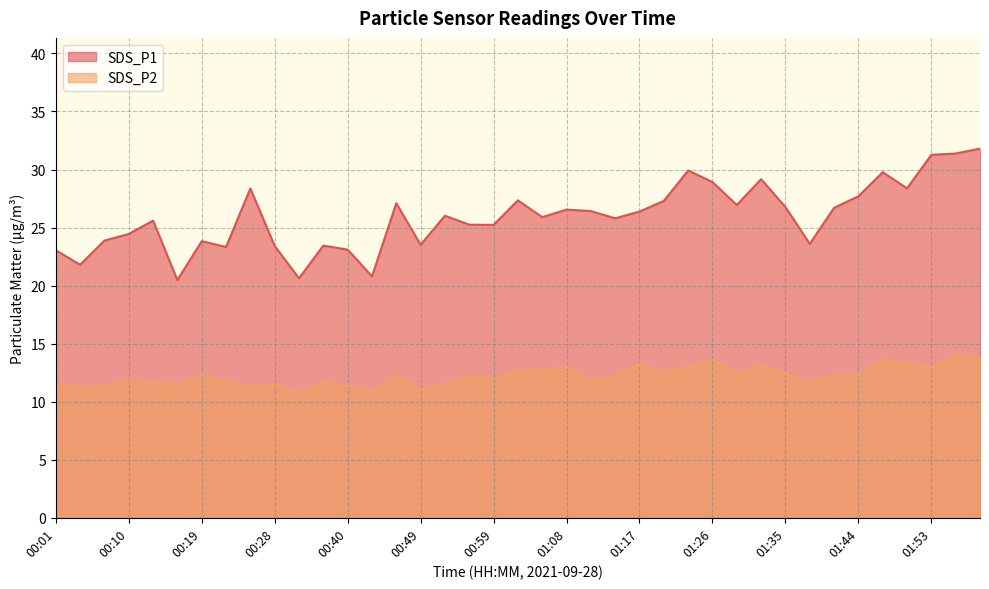

At which label does SDS_P2 first exceed 12?

00:19